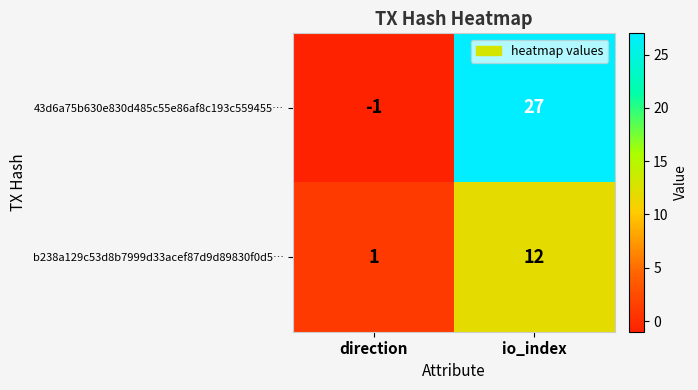

True or false: 43d6a75b630e830d485c55e86af8c193c559455… has a value of -2 at direction.

False